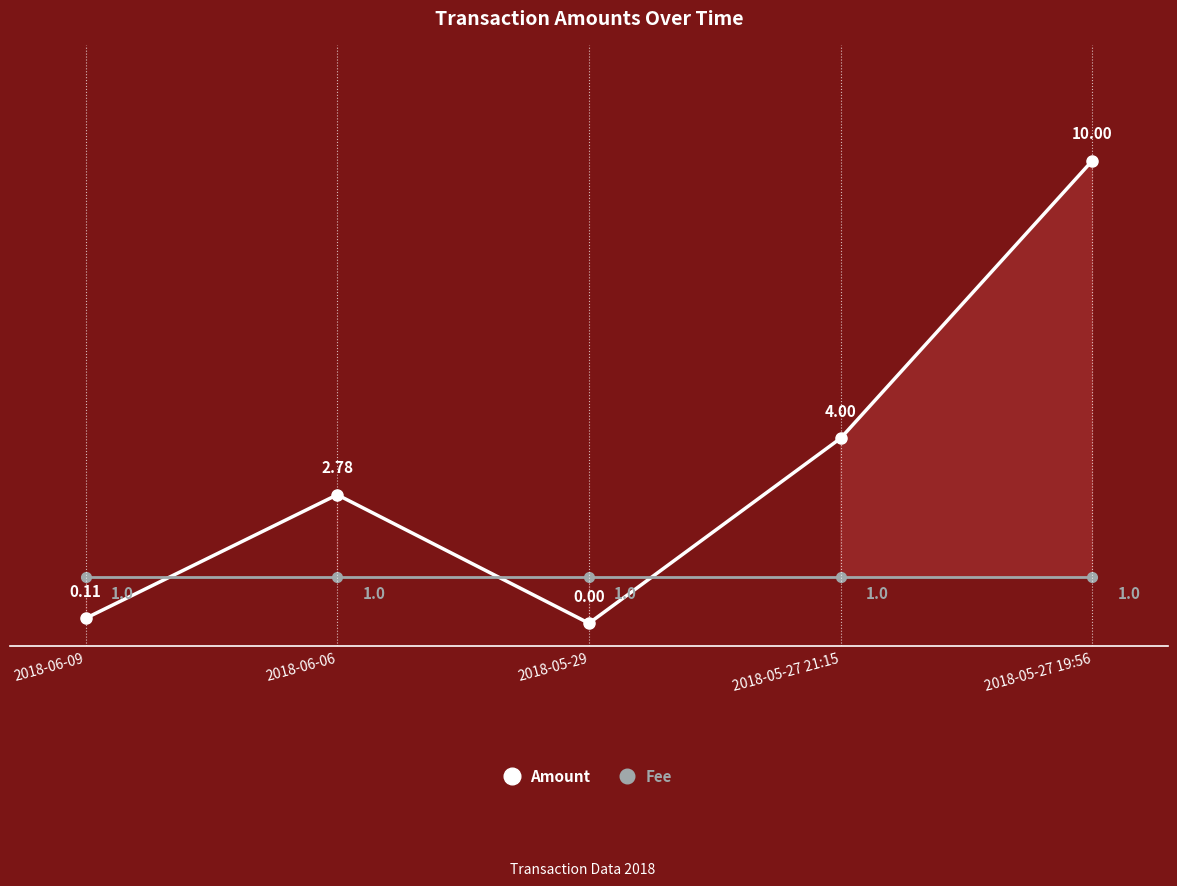

Is the value of Amount at 2018-06-09 greater than the value of Fee at 2018-06-09?

No